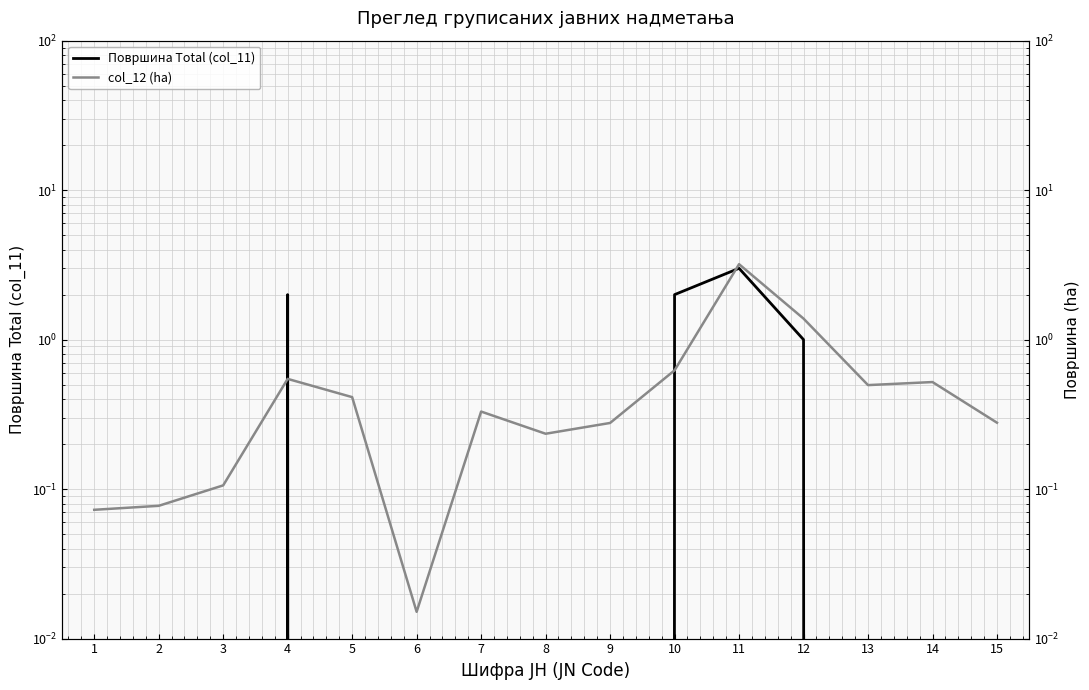

Rank the series by their maximum value, from lowest to highest.

Површина Total (col_11), col_12 (ha)